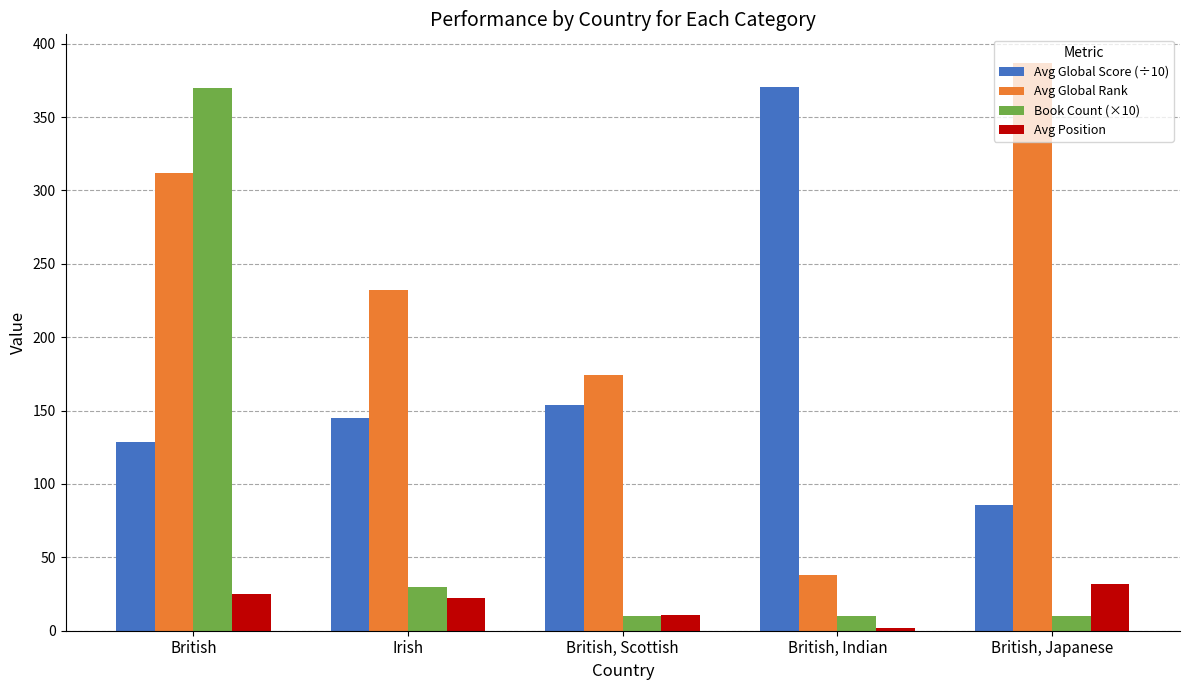

List the labels in order of Avg Global Score (÷10) value, largest first.

British, Indian, British, Scottish, Irish, British, British, Japanese